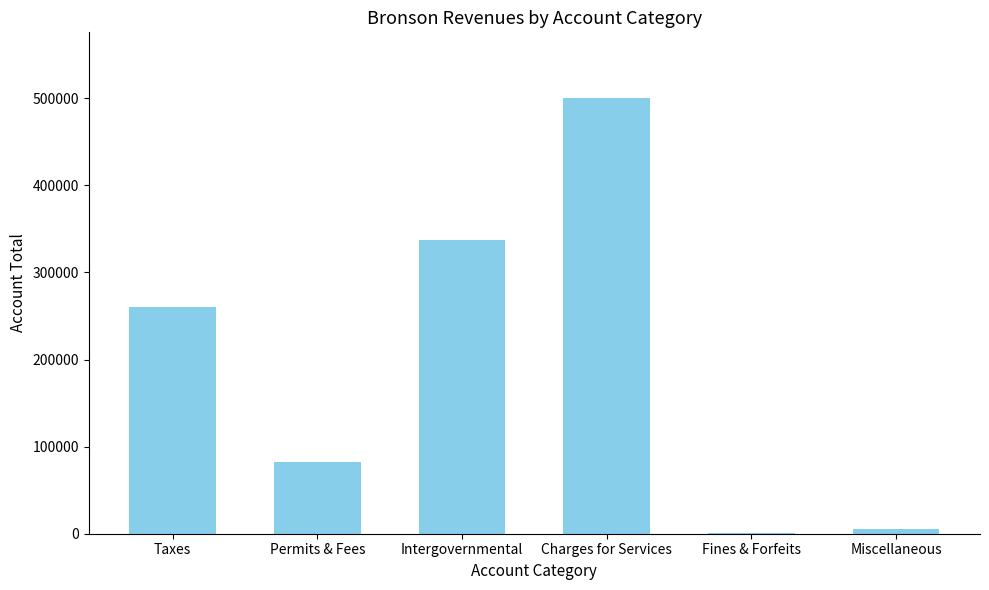

What is the sum of all values?

1186714